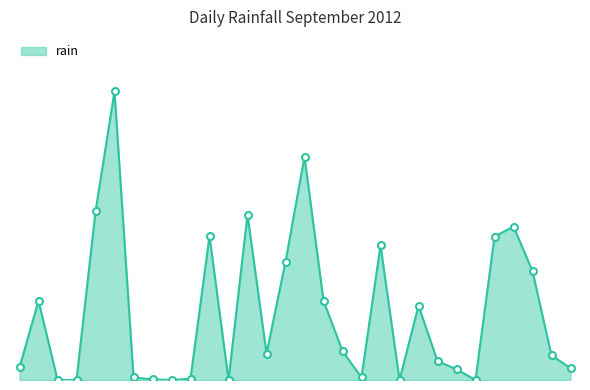

At which label does the data first exceed 8?

2012-09-02